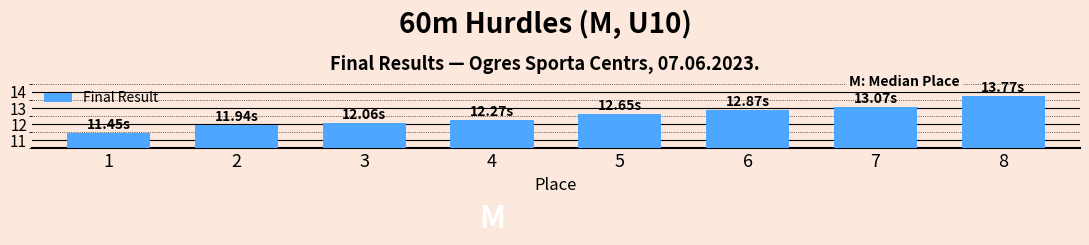

Approximately how many times larger is the value at 6 compared to 2?

1.1